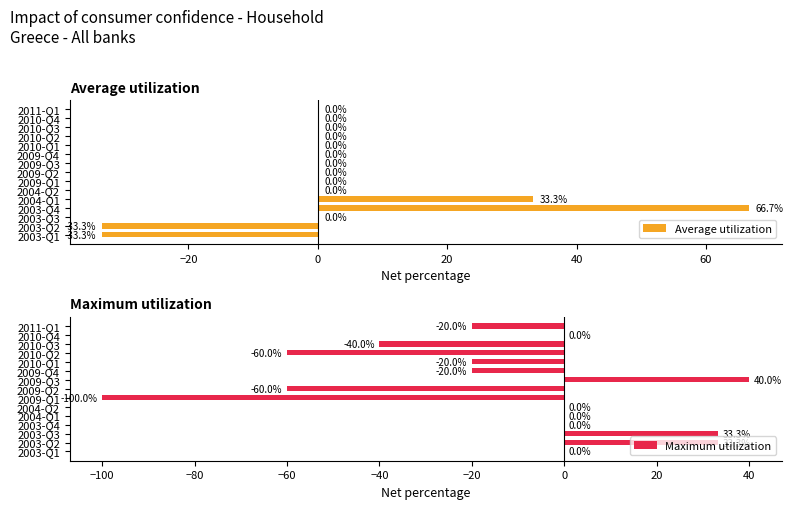

What is the maximum value for Maximum utilization?

40.0